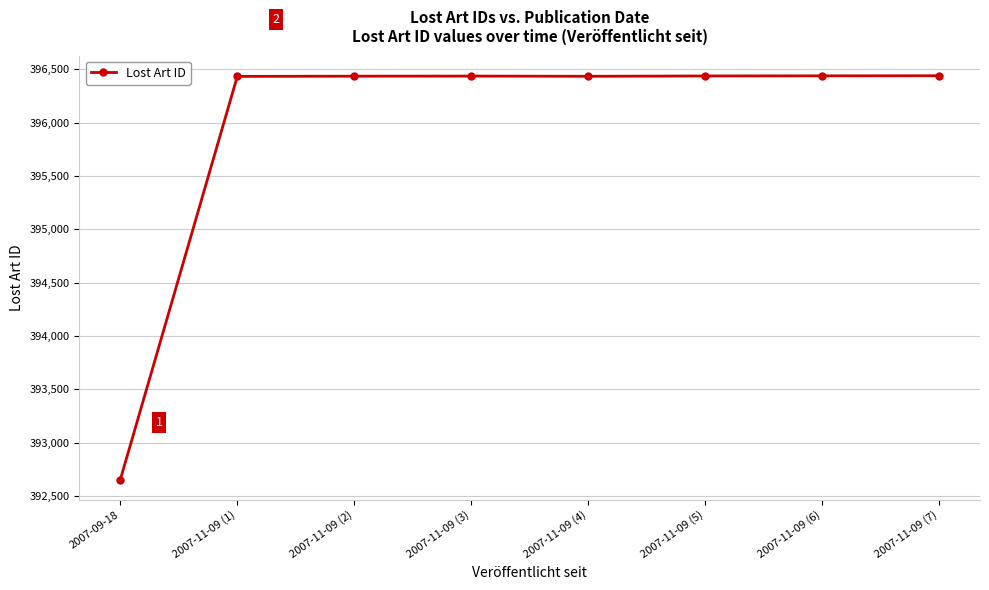

What is the change in value from 2007-09-18 to 2007-11-09 (1)?

+3780